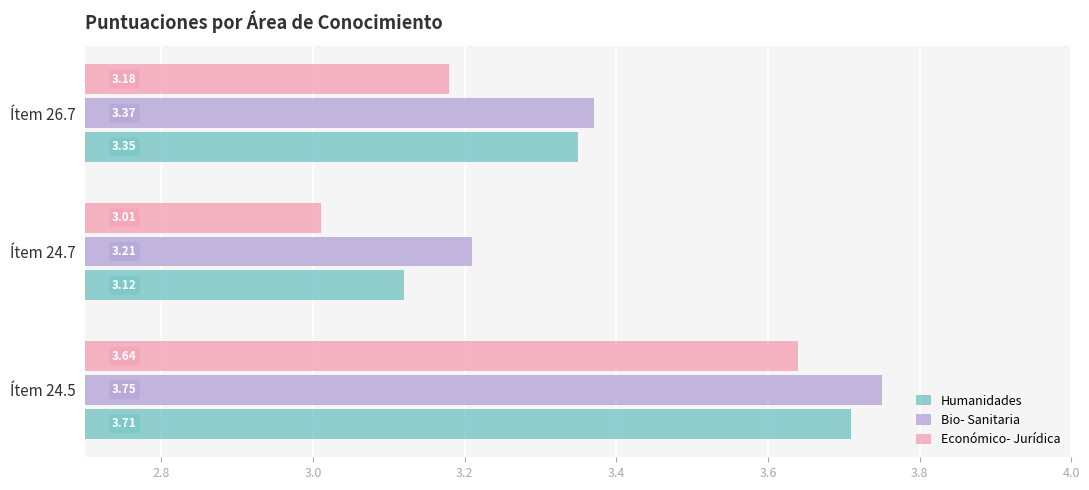

Where is Bio- Sanitaria nearest to the value 3?

Ítem 24.7